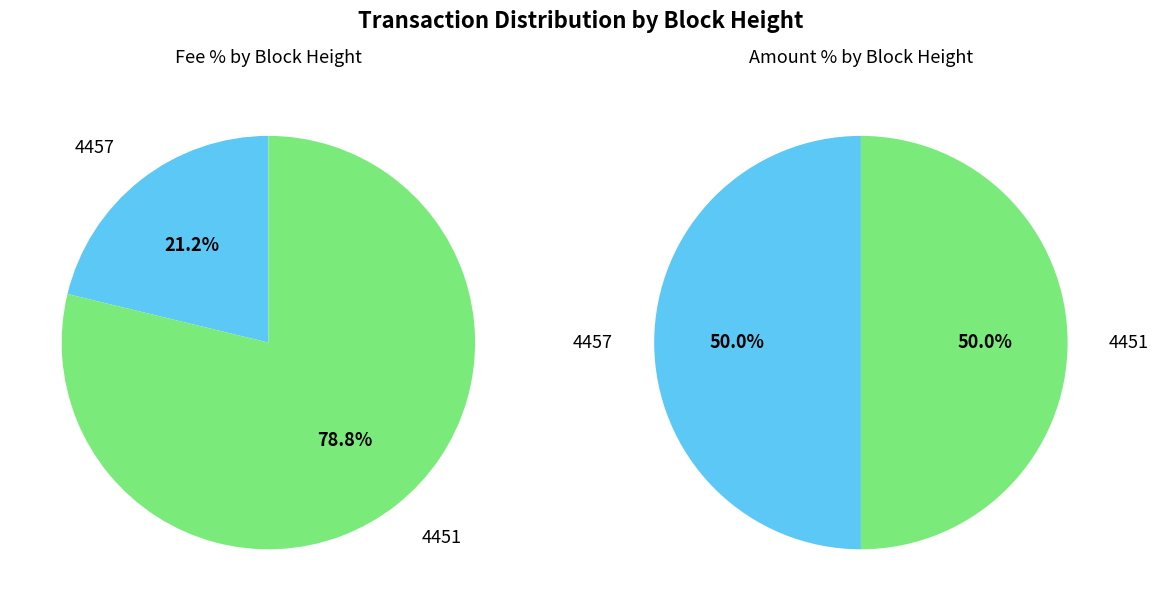

Does 4457 represent more than half of the total?

No